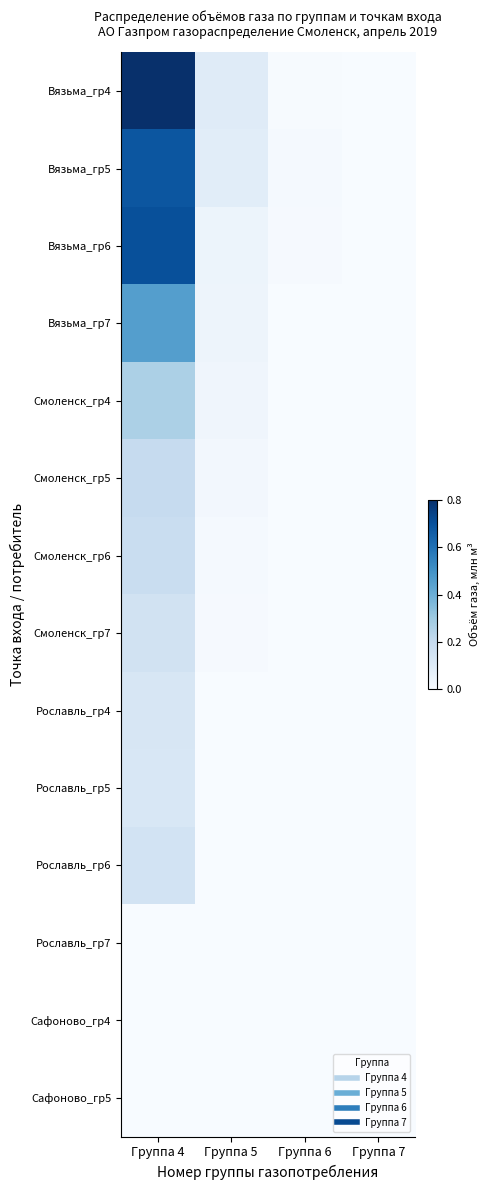

Rank the series by their maximum value, from lowest to highest.

Рославль_гр7, Сафоново_гр4, Сафоново_гр5, Рославль_гр5, Рославль_гр4, Рославль_гр6, Смоленск_гр7, Смоленск_гр6, Смоленск_гр5, Смоленск_гр4, Вязьма_гр7, Вязьма_гр5, Вязьма_гр6, Вязьма_гр4